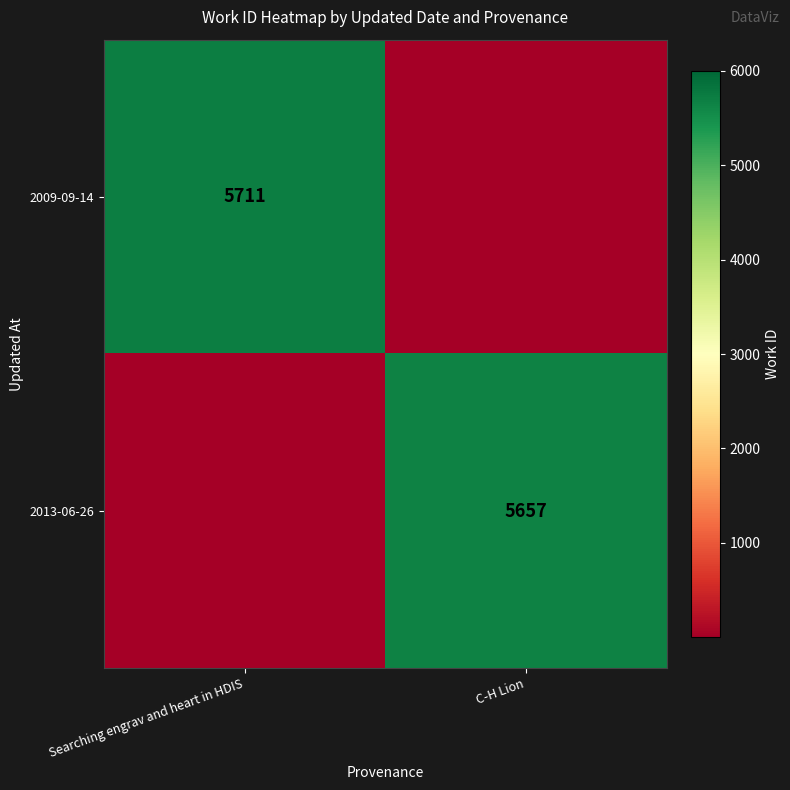

Is it true that 2009-09-14 equals 5711 at Searching engrav and heart in HDIS?

True